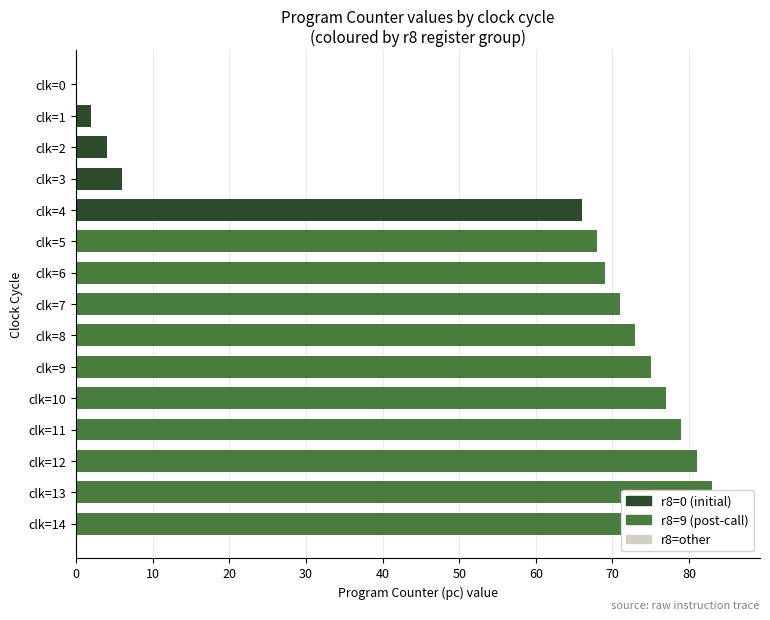

True or false: pc has a value of 2 at clk=1.

True